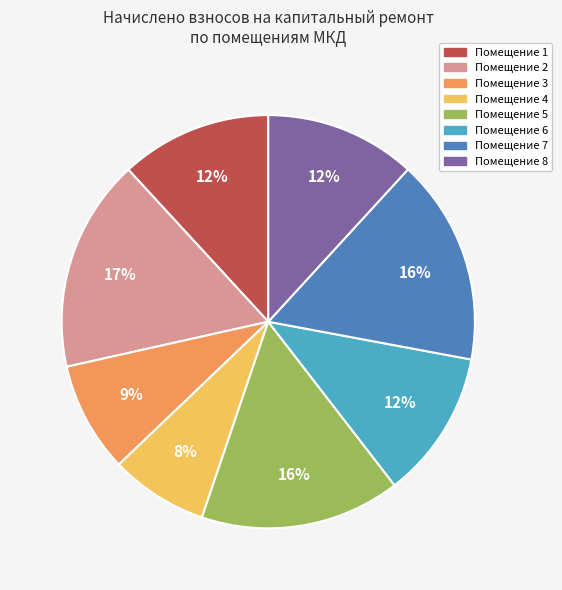

To the nearest percent, what is the average slice percentage?

12%